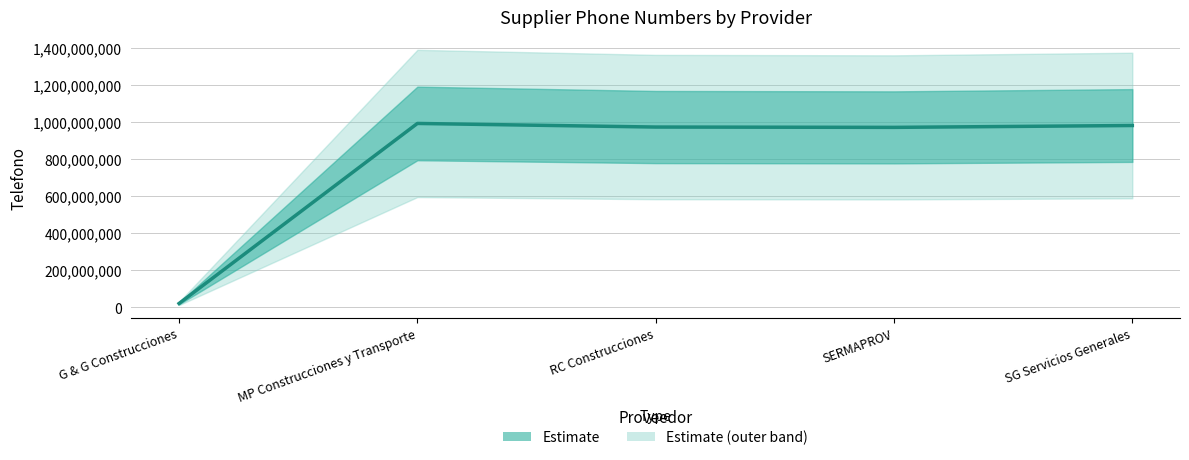

What is the label of the 1st point from the right?

SG Servicios Generales